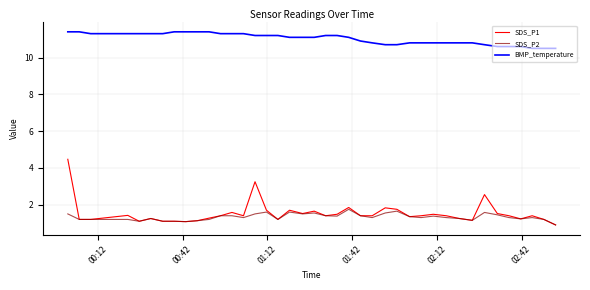

What is the greatest value displayed?

11.4